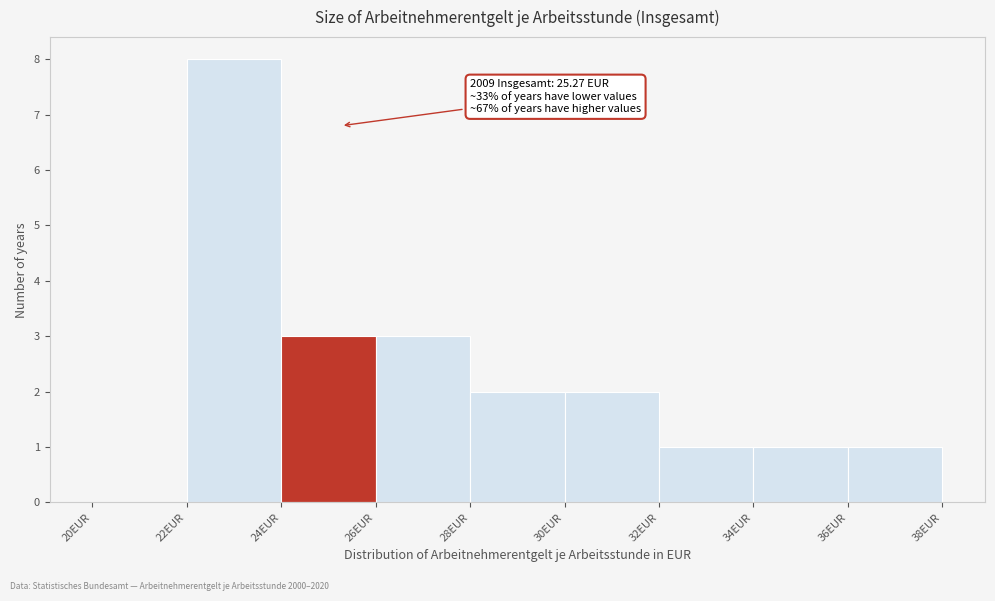

Which range on the x-axis has the tallest bar?

22 to 24